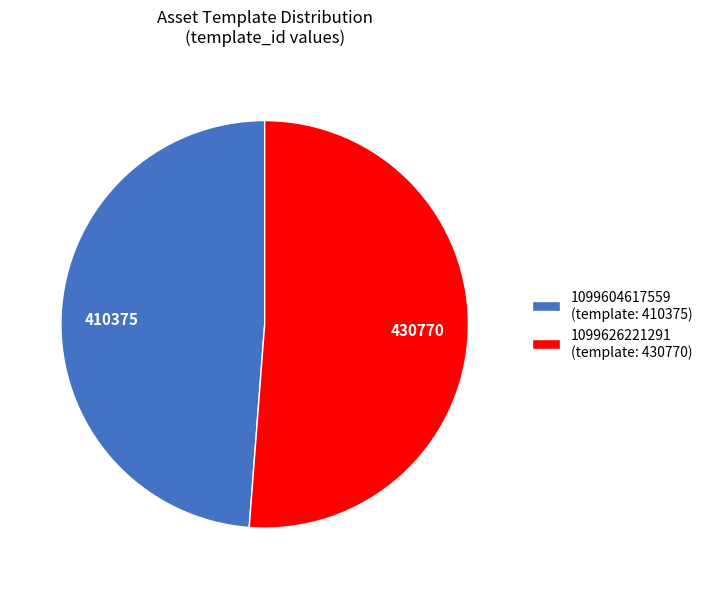

Combined, do 1099626221291 and 1099604617559 account for over 50%?

Yes